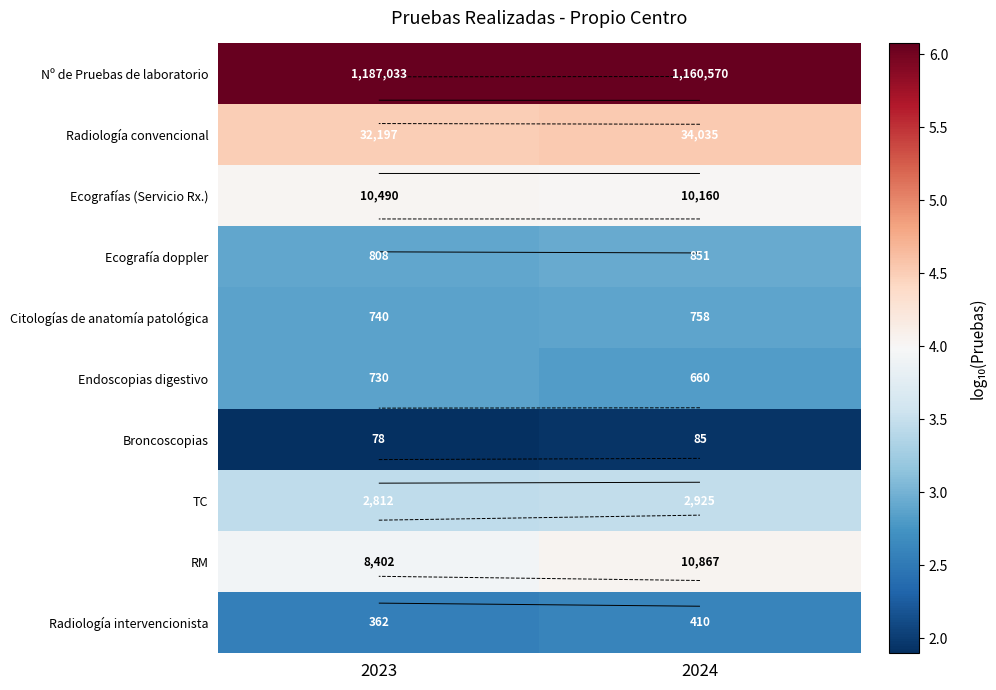

Rank the series at 2024 from highest to lowest value.

Nº de Pruebas de laboratorio, Radiología convencional, RM, Ecografías (Servicio Rx.), TC, Ecografía doppler, Citologías de anatomía patológica, Endoscopias digestivo, Radiología intervencionista, Broncoscopias